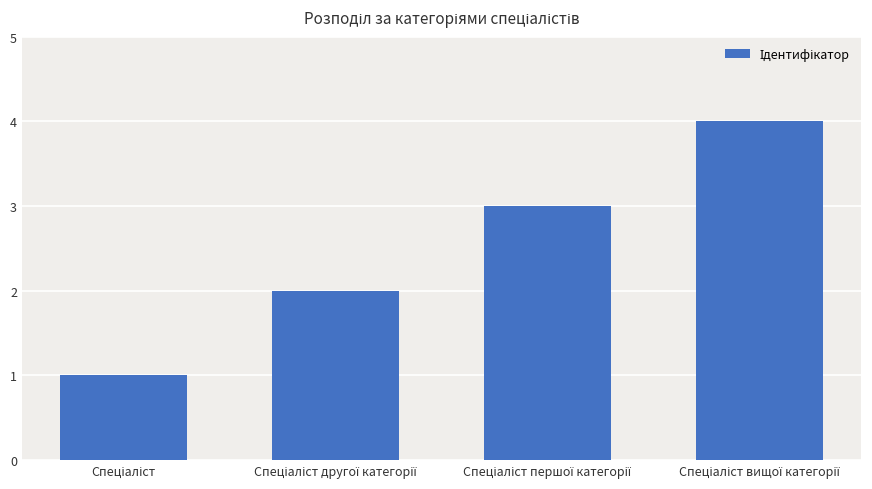

What is the difference between the maximum and minimum values?

3